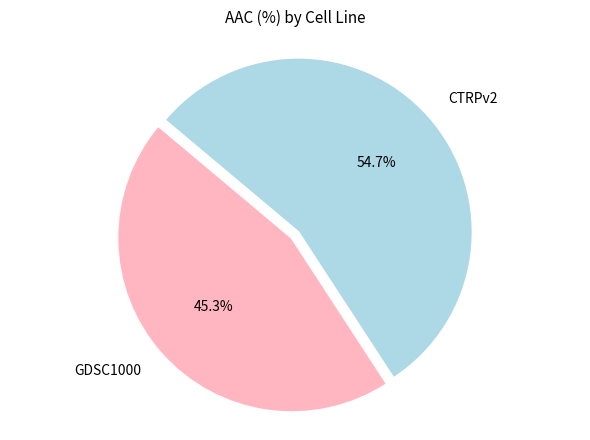

To the nearest percent, what portion does GDSC1000 represent?

45%